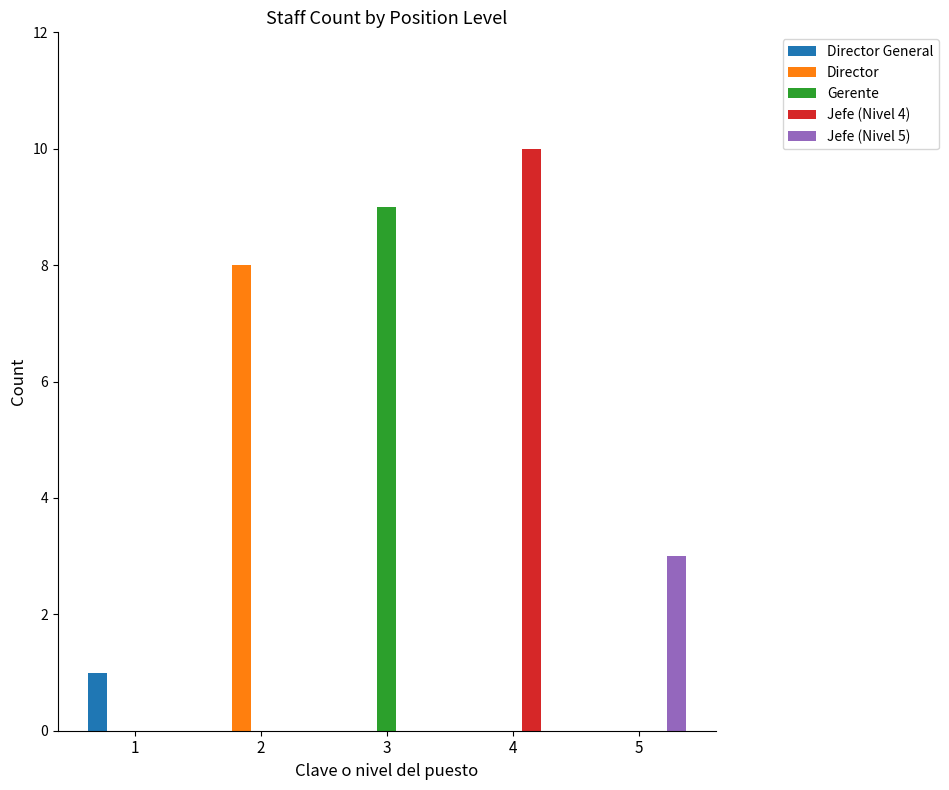

How many distinct data groups are displayed?

5